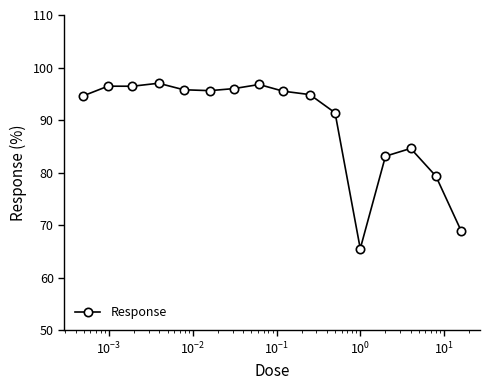

True or false: the data has more than 2 interior local peaks.

True